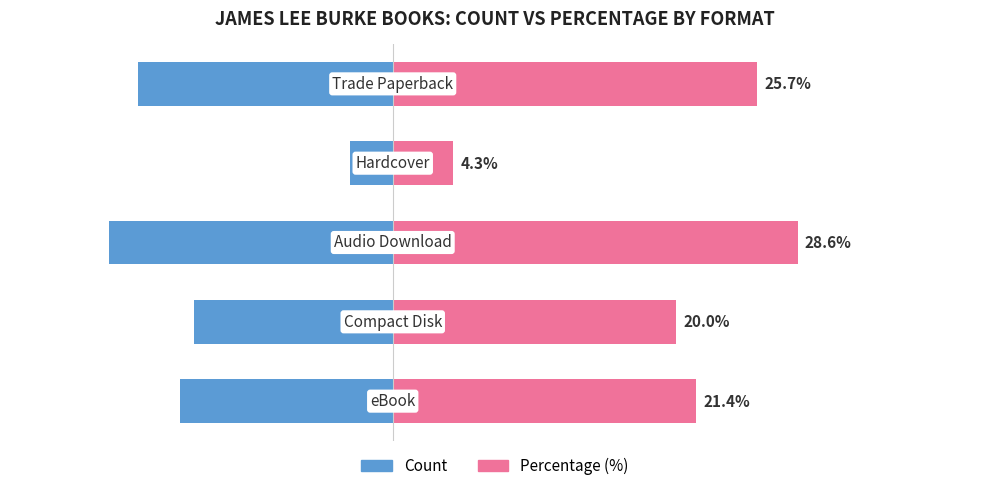

Rank the series at 2 from lowest to highest value.

Count, Percentage (%)